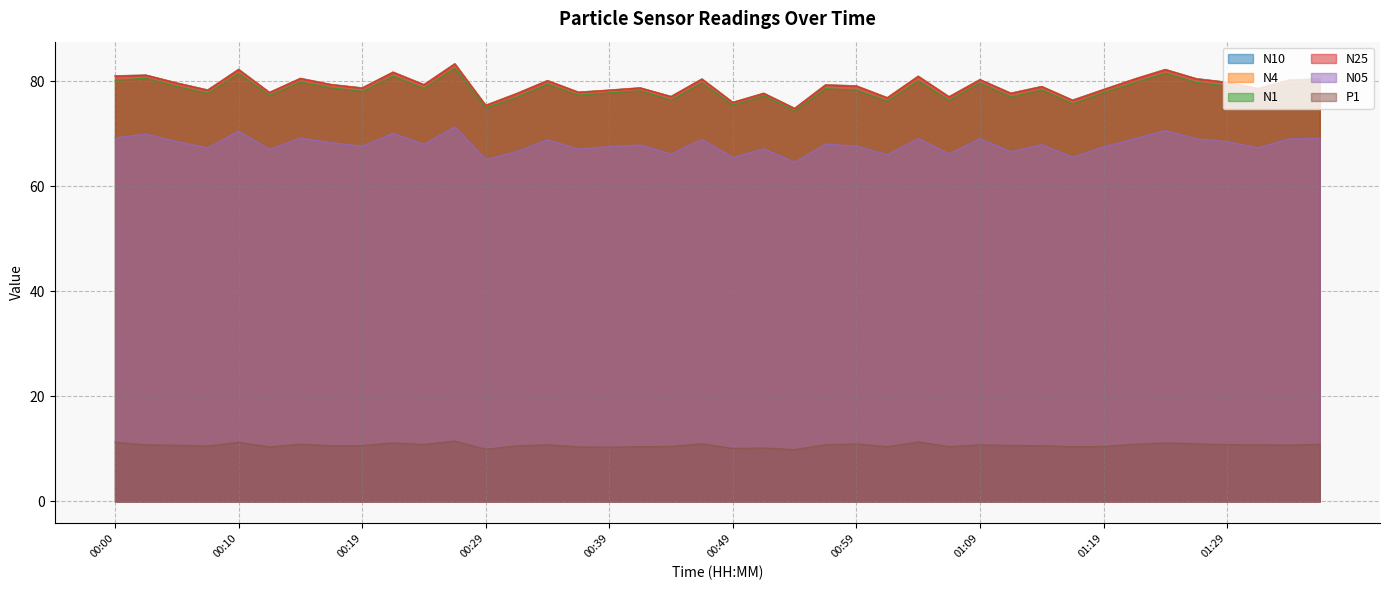

What is the label of the 34th point from the left?

01:21